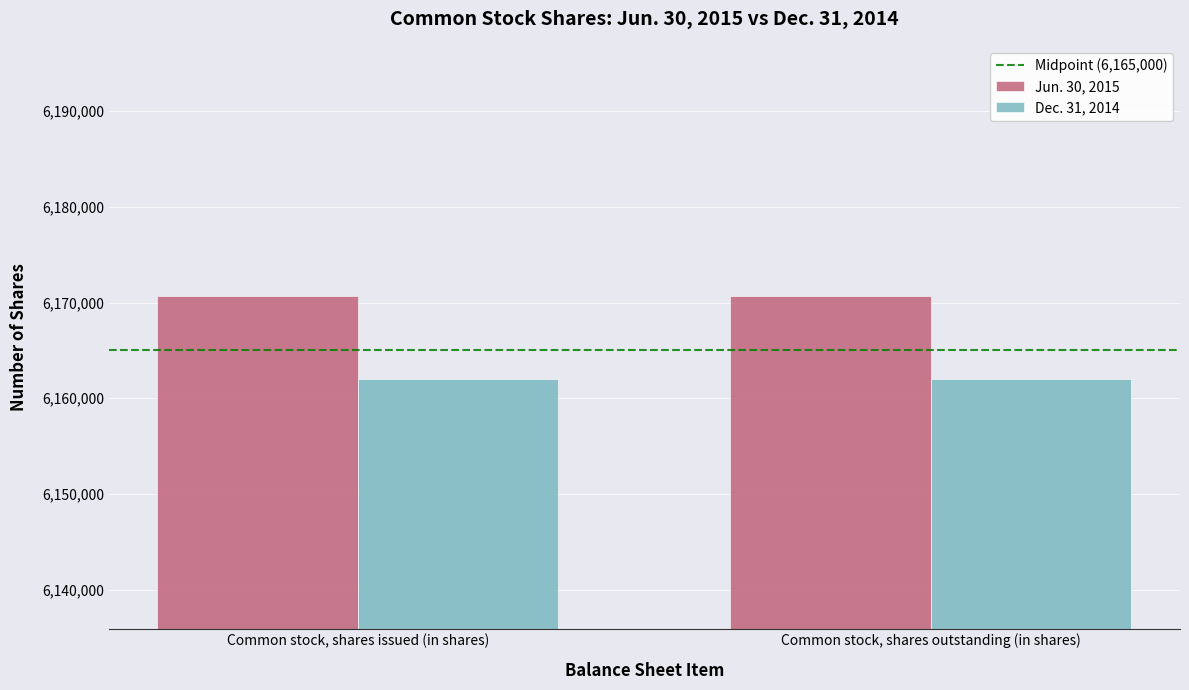

The Dec. 31, 2014 series shows 10608155 at Common stock, shares outstanding (in shares). True or false?

False